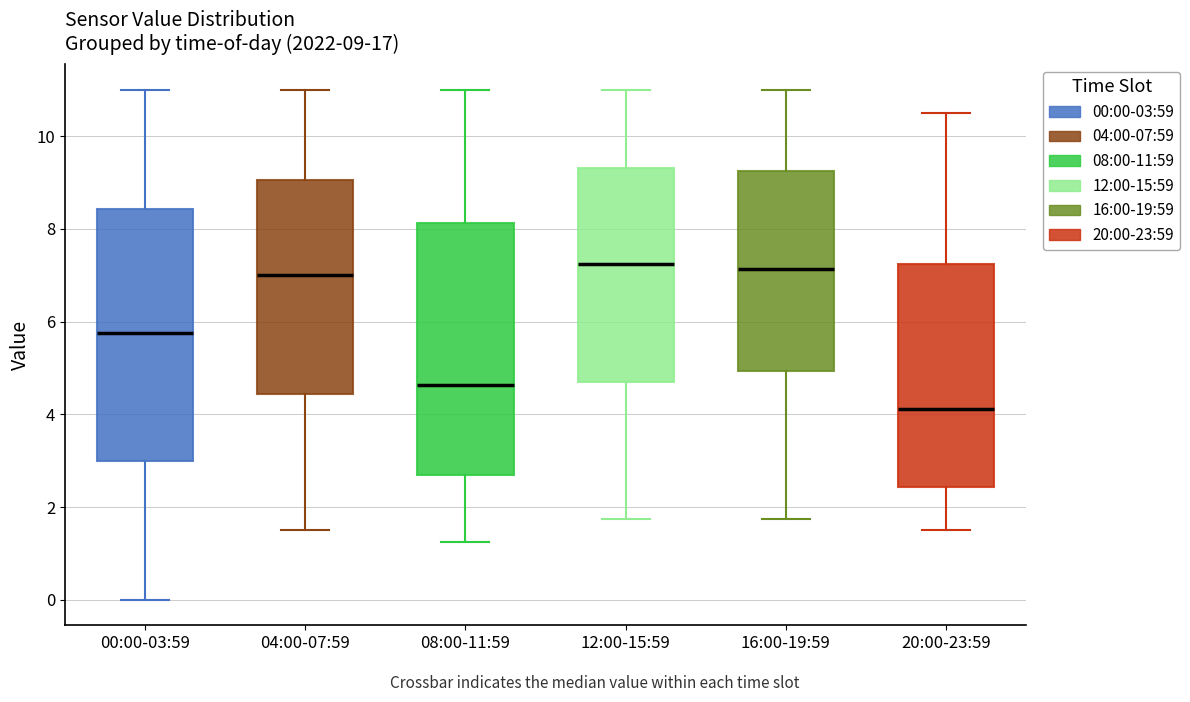

Which box has the lowest median line?

20:00-23:59